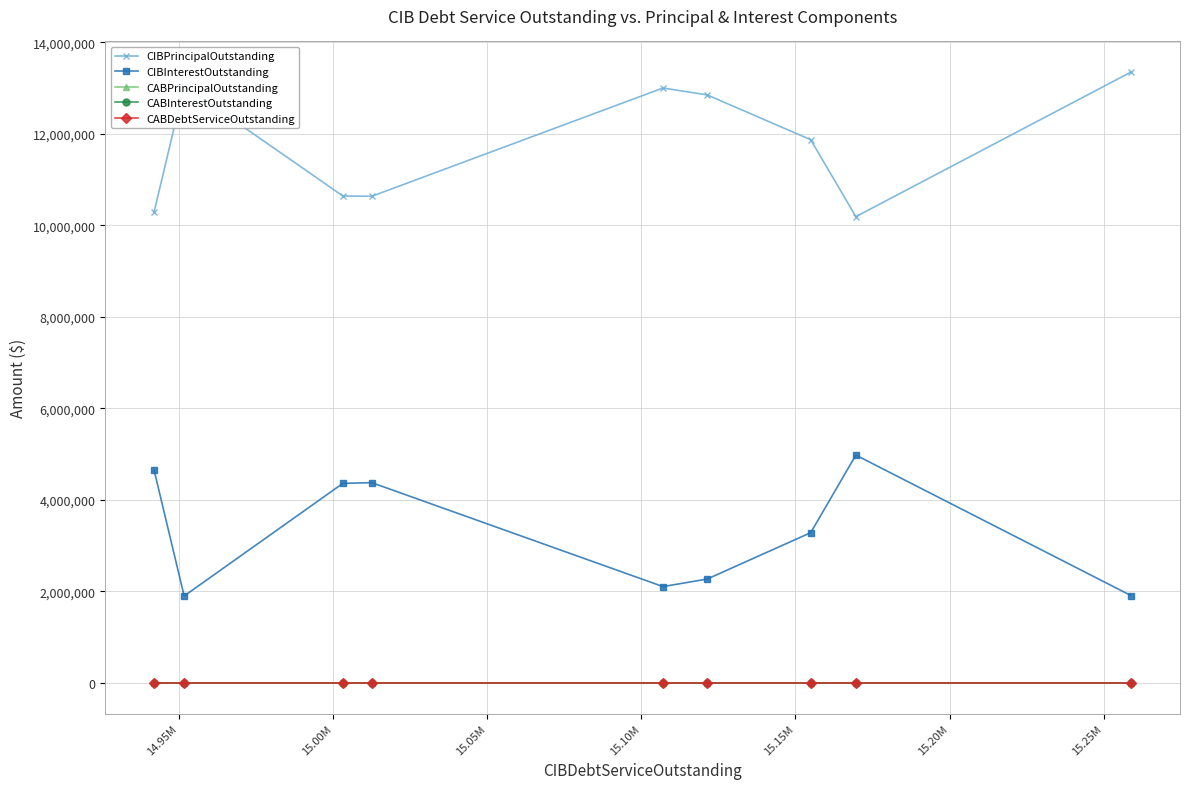

What is the minimum value for CIBInterestOutstanding?

1901650.0